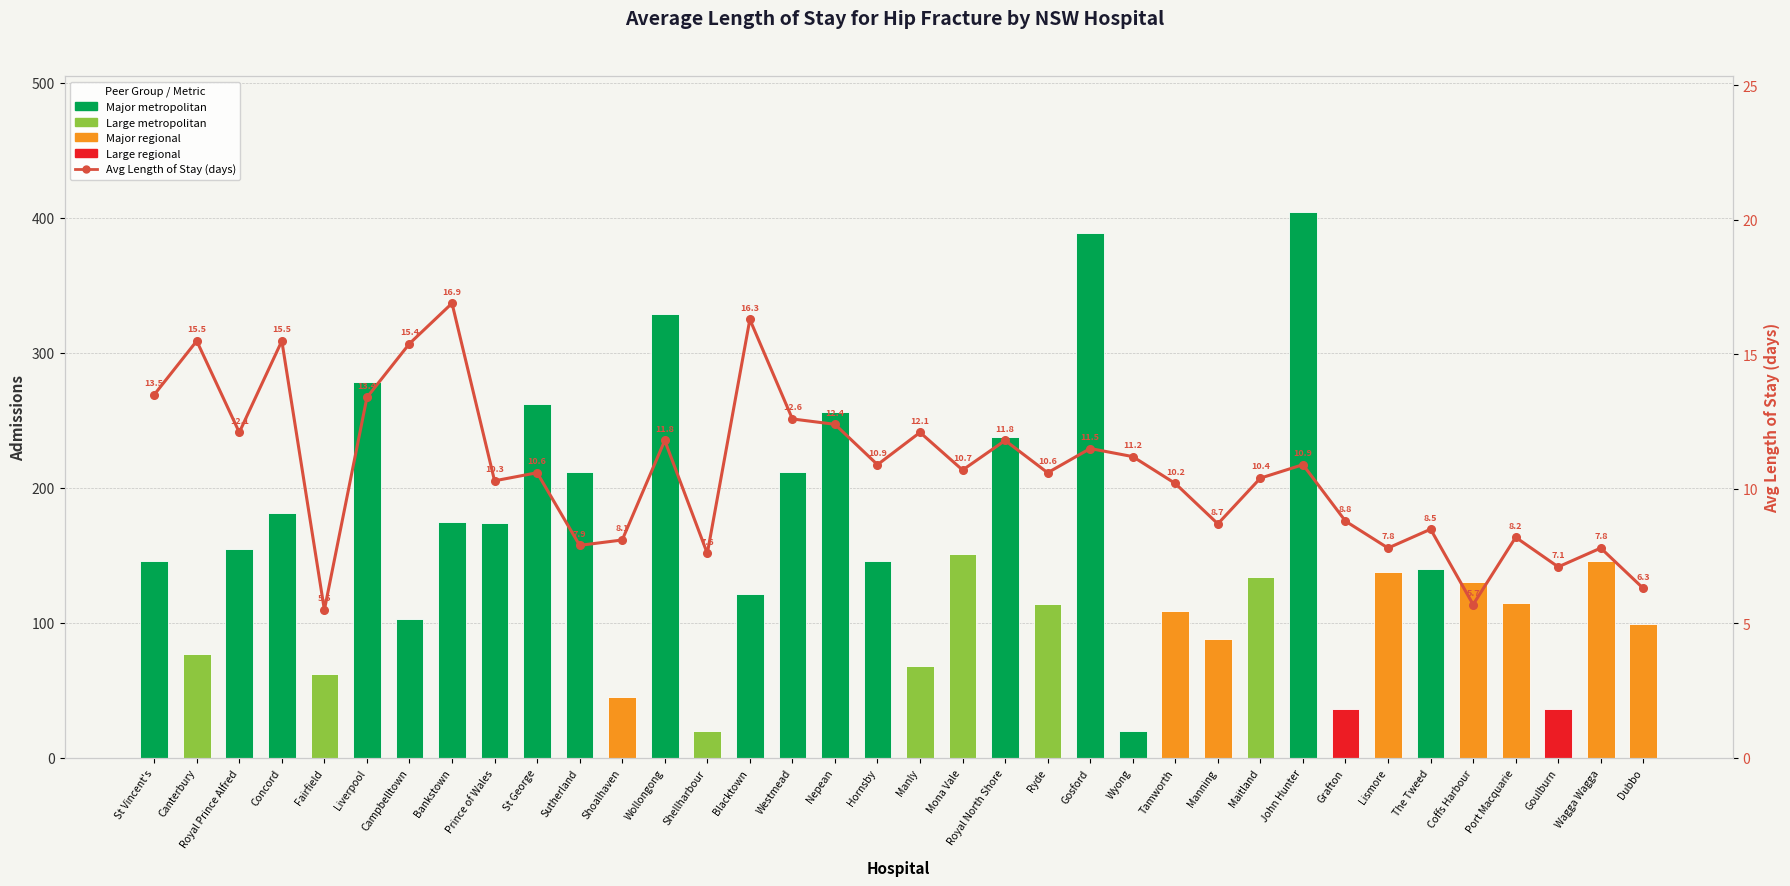

What position from the left is Lismore?

30